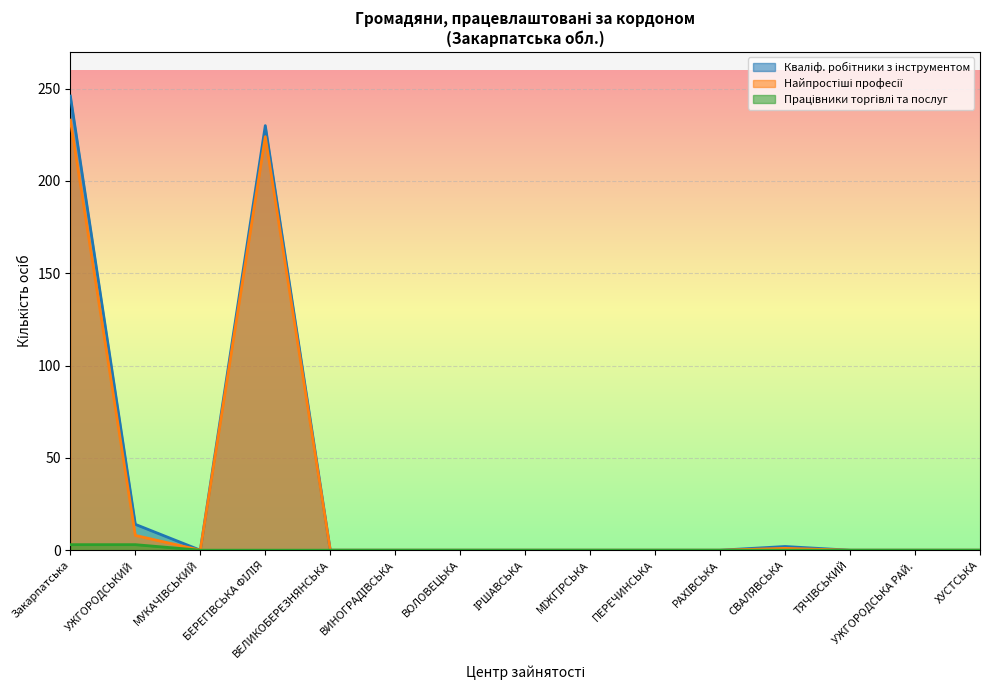

Which series has the largest range (max minus min)?

Кваліфіковані робітники з інструментом